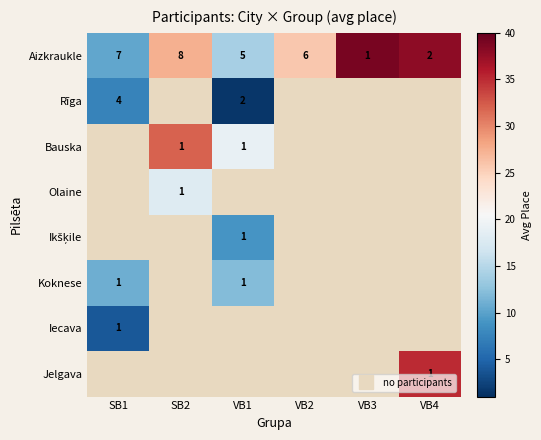

At which label is Iecava closest to 4?

SB1